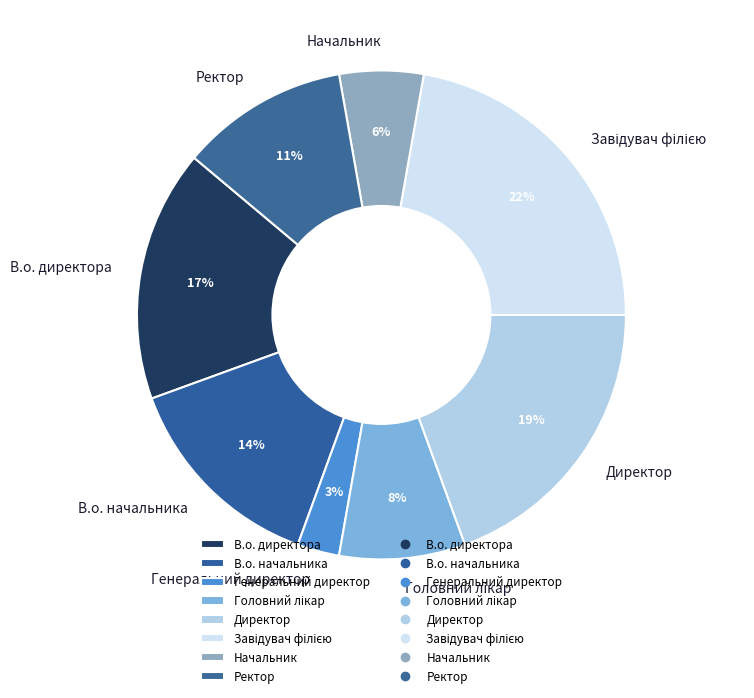

To the nearest percent, what is the difference between the Генеральний директор and В.о. начальника slice percentages?

11%